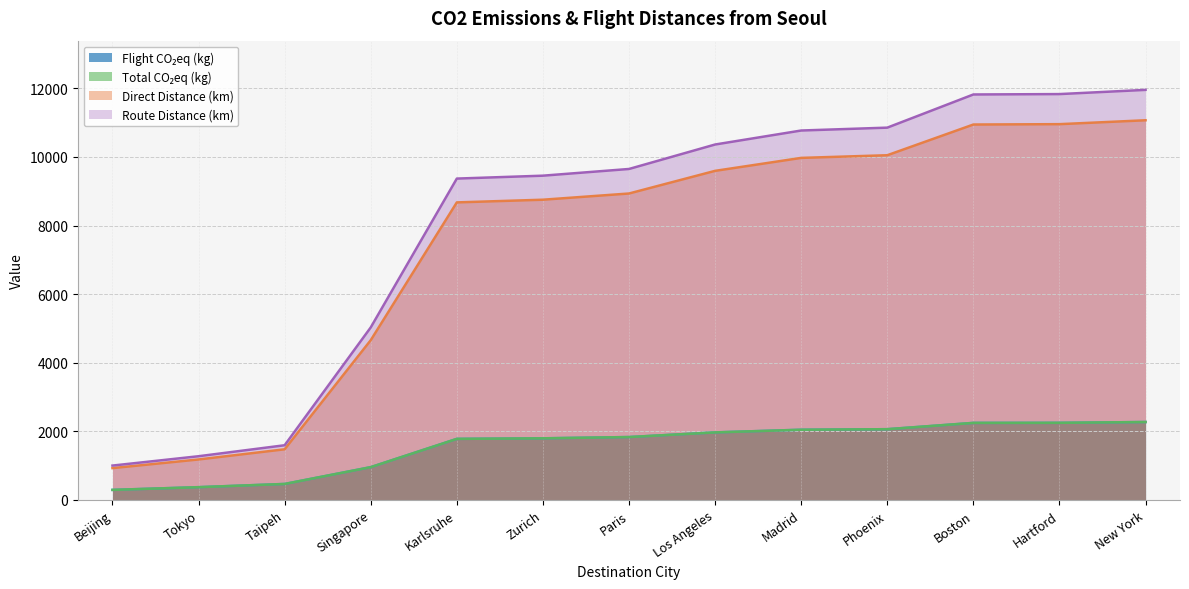

Is it true that total_co2eq_Seoul equals 2271.6 at New York?

True